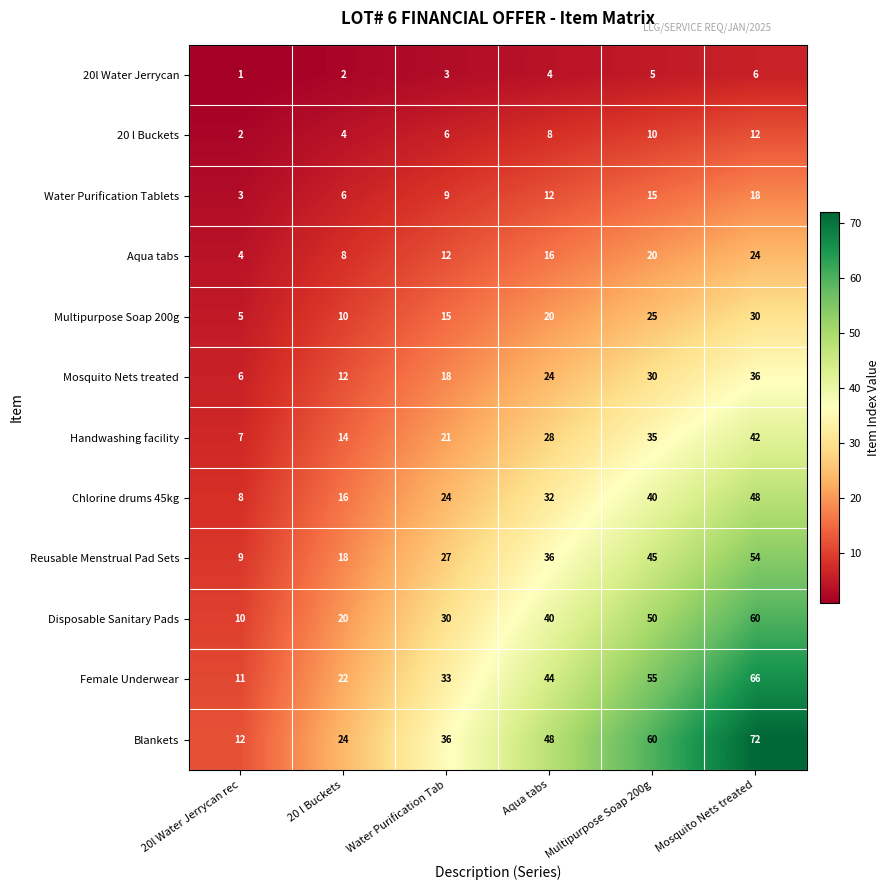

What is the sum of the Disposable Sanitary Pads values at Aqua tabs and Multipurpose Soap 200g?

90